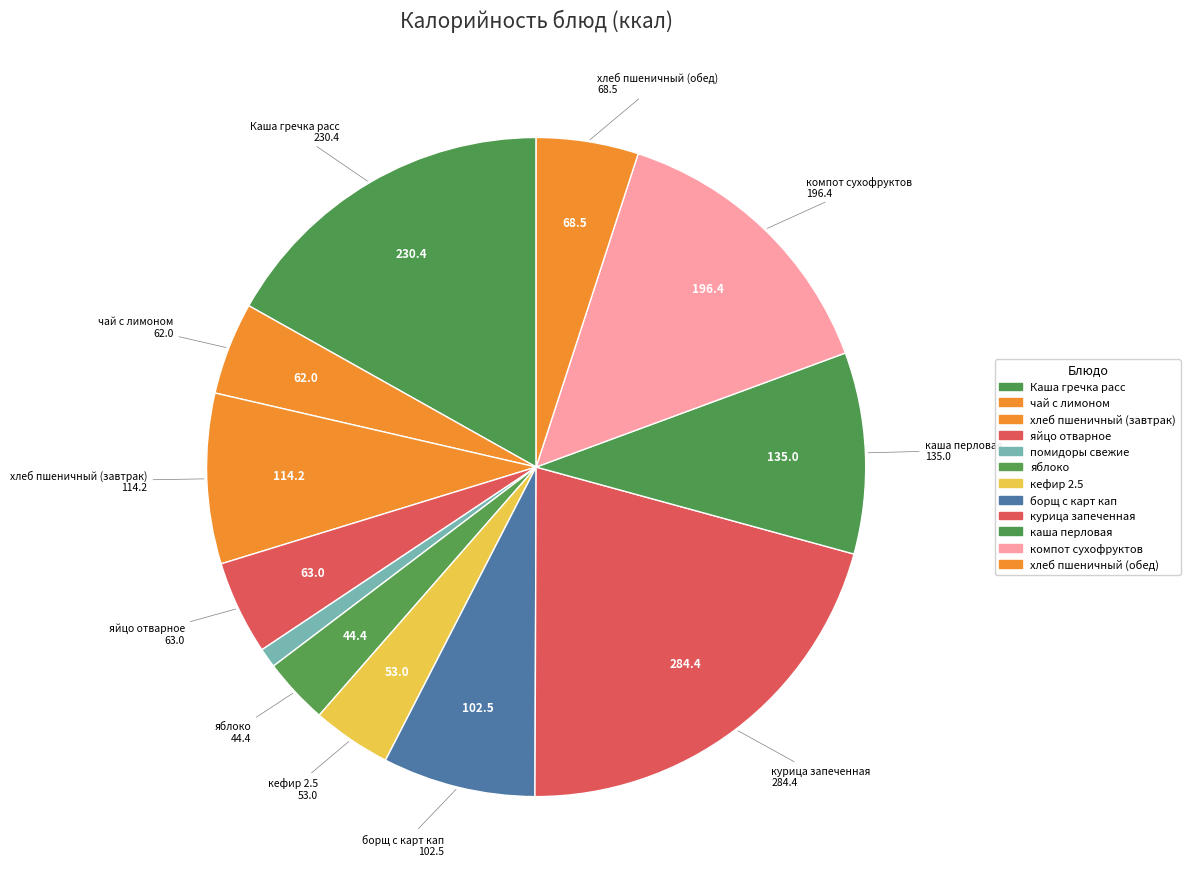

What is the largest slice in the pie chart?

курица запеченная